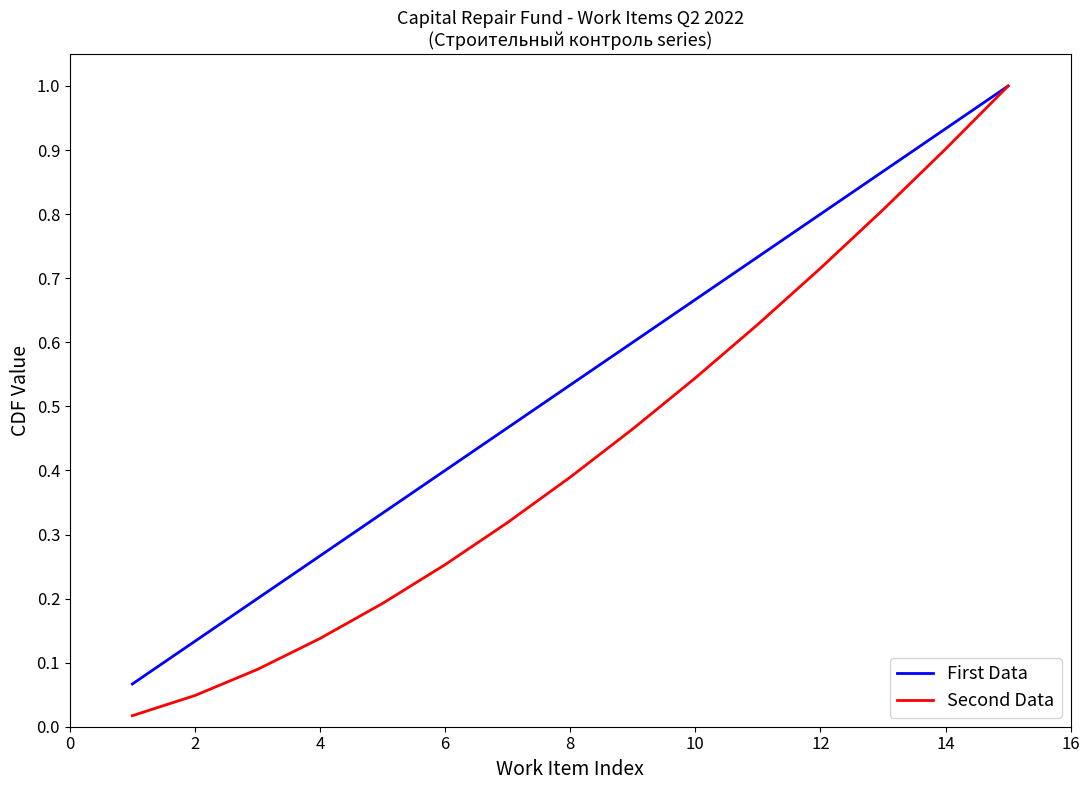

List the series in order of their overall mean, lowest first.

Second Data, First Data